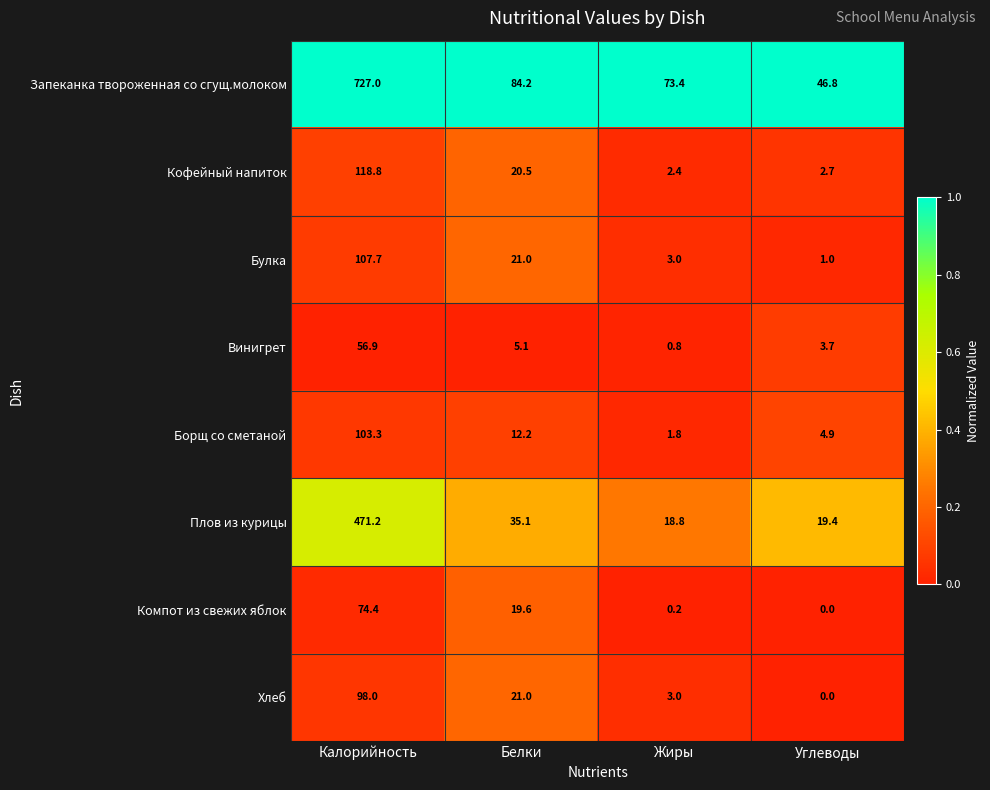

The value of Кофейный напиток at Белки is 36.6. True or false?

False